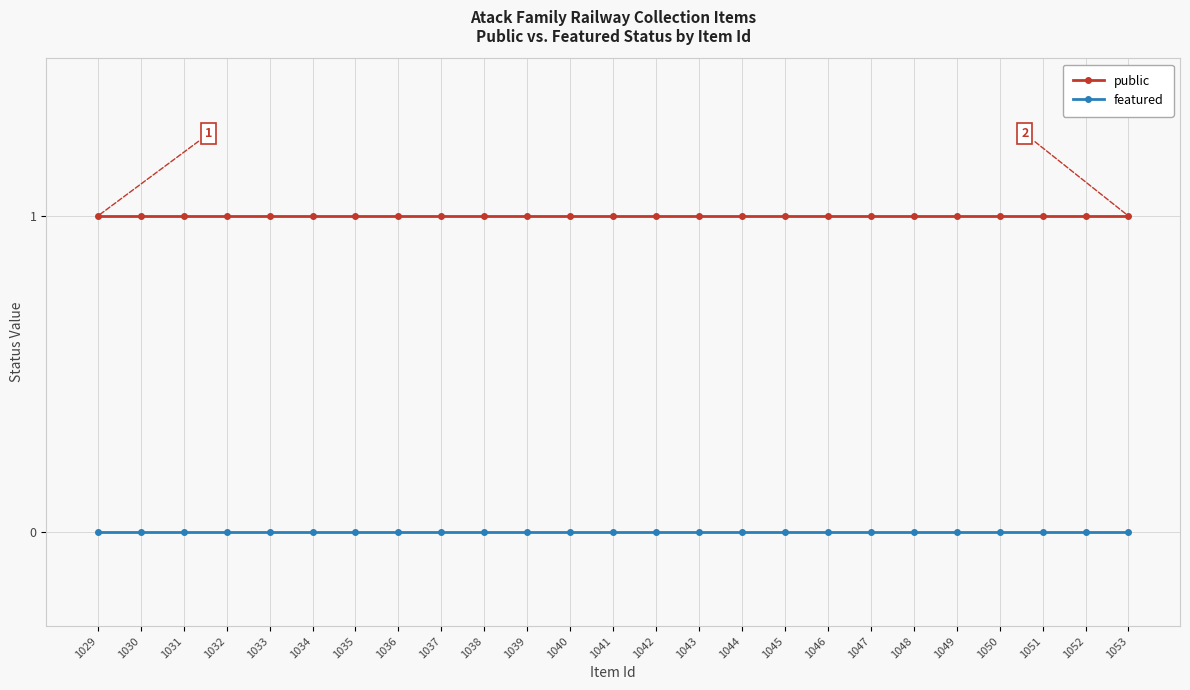

The value of featured at 1040 is 0. True or false?

True